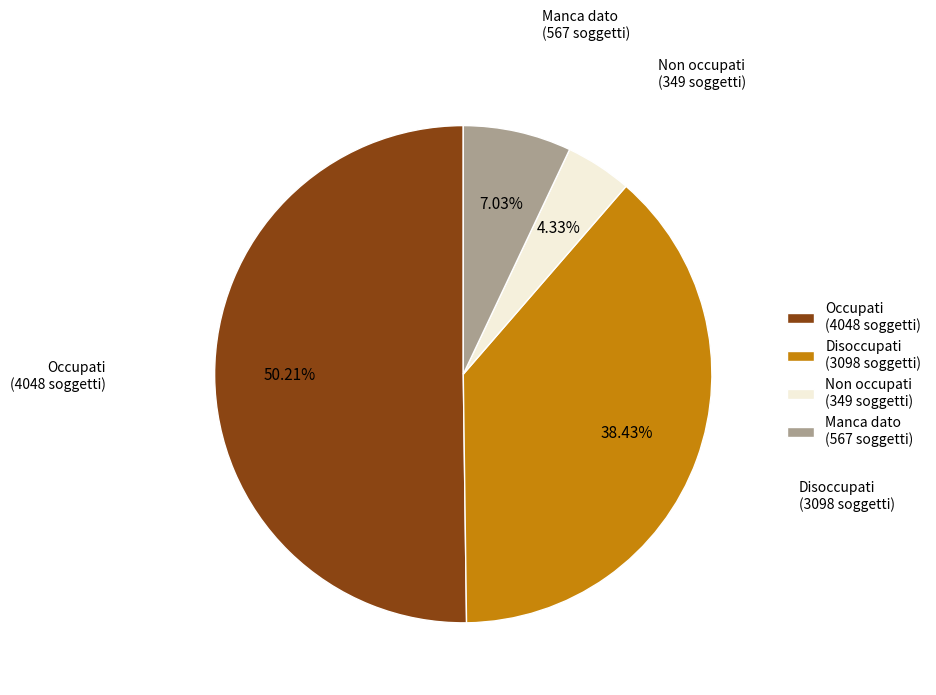

Is the sum of Non occupati and Occupati greater than half?

Yes